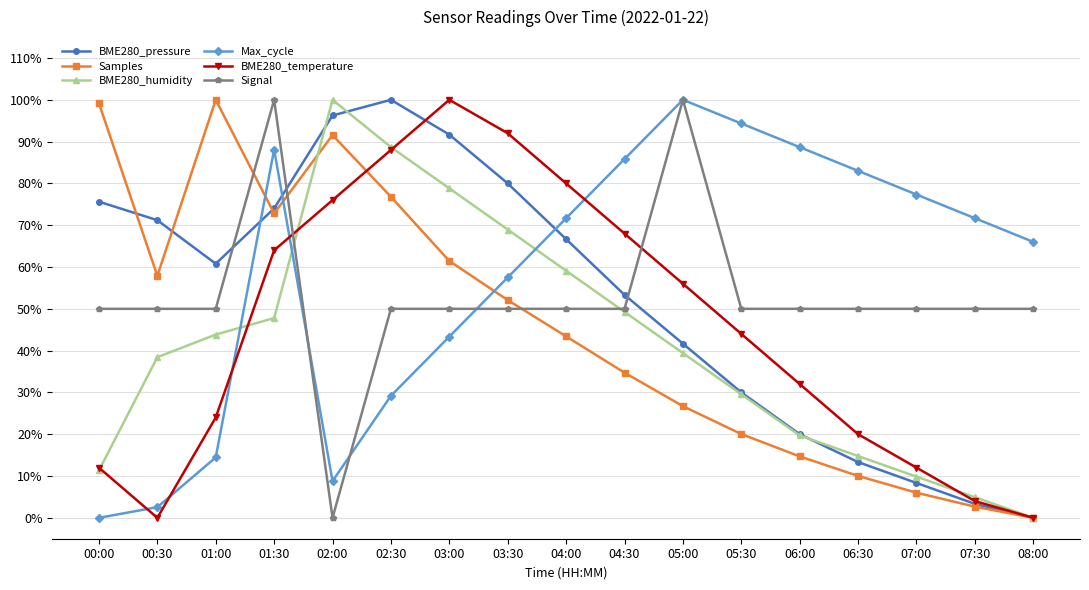

The Samples series shows 0.8 at 02:30. True or false?

True